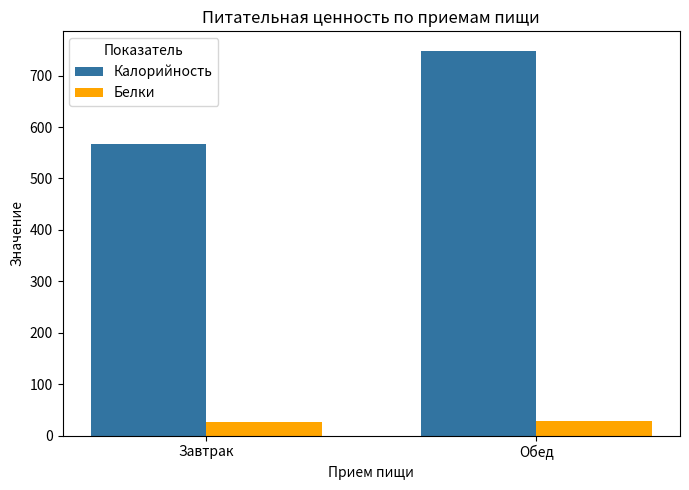

What is the value of the Калорийность bar at the 1st from the left?

566.0